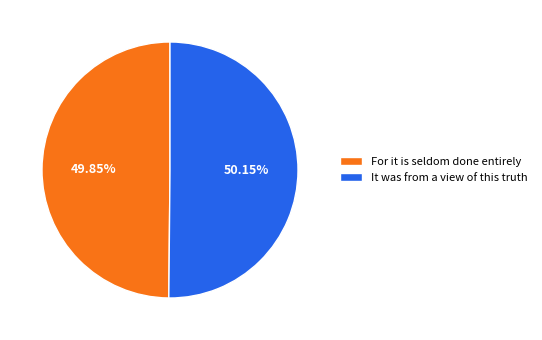

Combined, do It was from a view of this truth and For it is seldom done entirely account for over 50%?

Yes